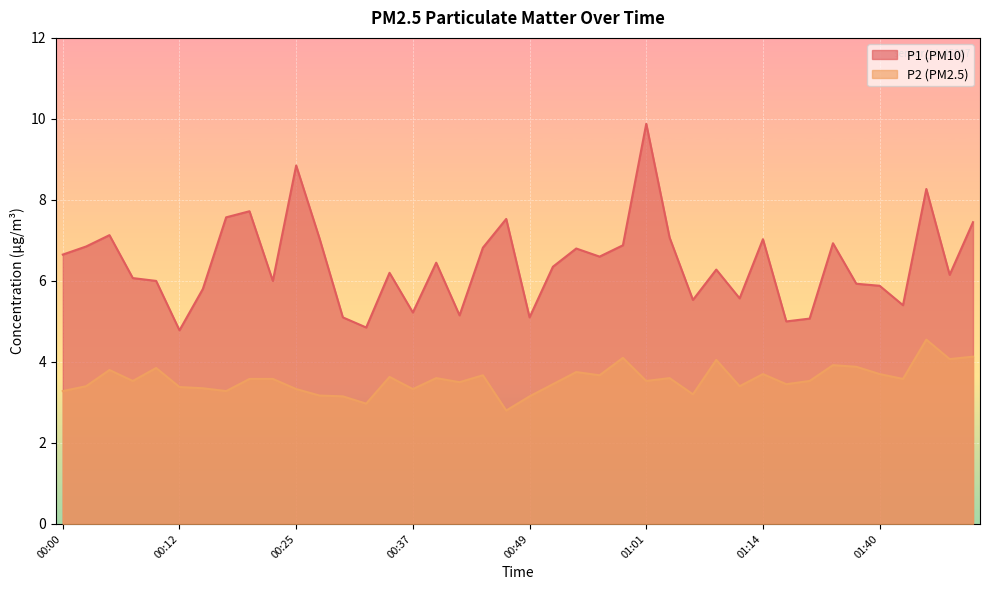

Is it true that P1 equals 7.0 at 00:27?

True